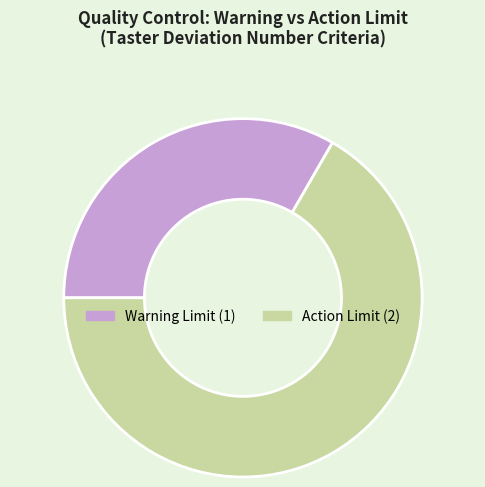

Is there a majority slice in this chart?

Yes